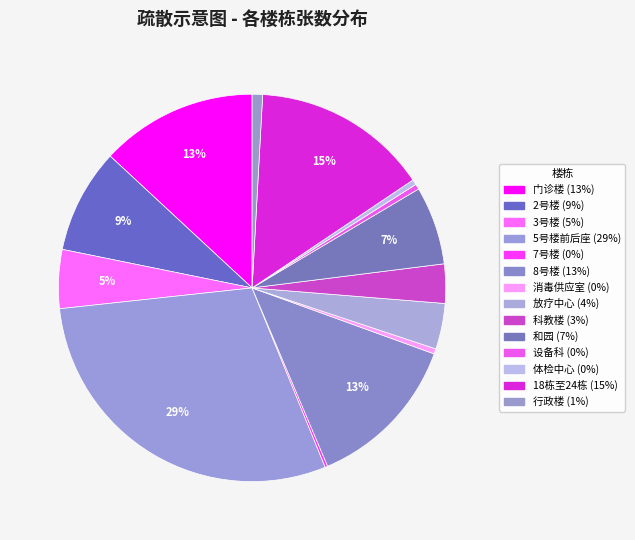

What is the total percentage of 放疗中心 and 2号楼?

12.5%